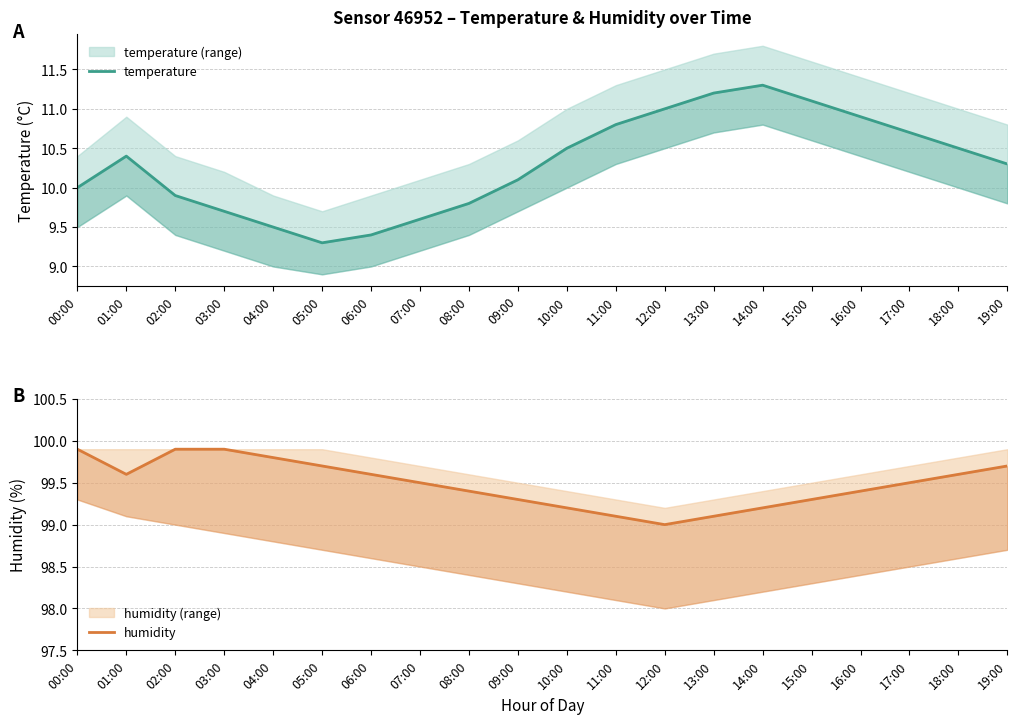

Rank the categories by temperature value from lowest to highest.

05:00, 06:00, 04:00, 07:00, 03:00, 08:00, 02:00, 00:00, 09:00, 19:00, 01:00, 10:00, 18:00, 17:00, 11:00, 16:00, 12:00, 15:00, 13:00, 14:00